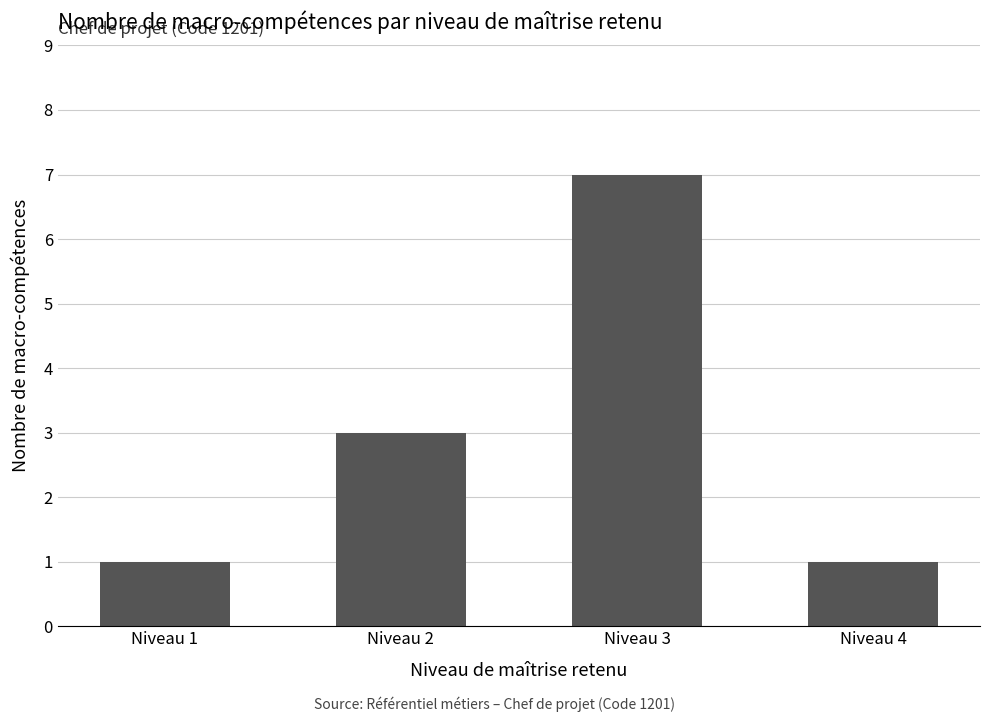

What is the average value?

3